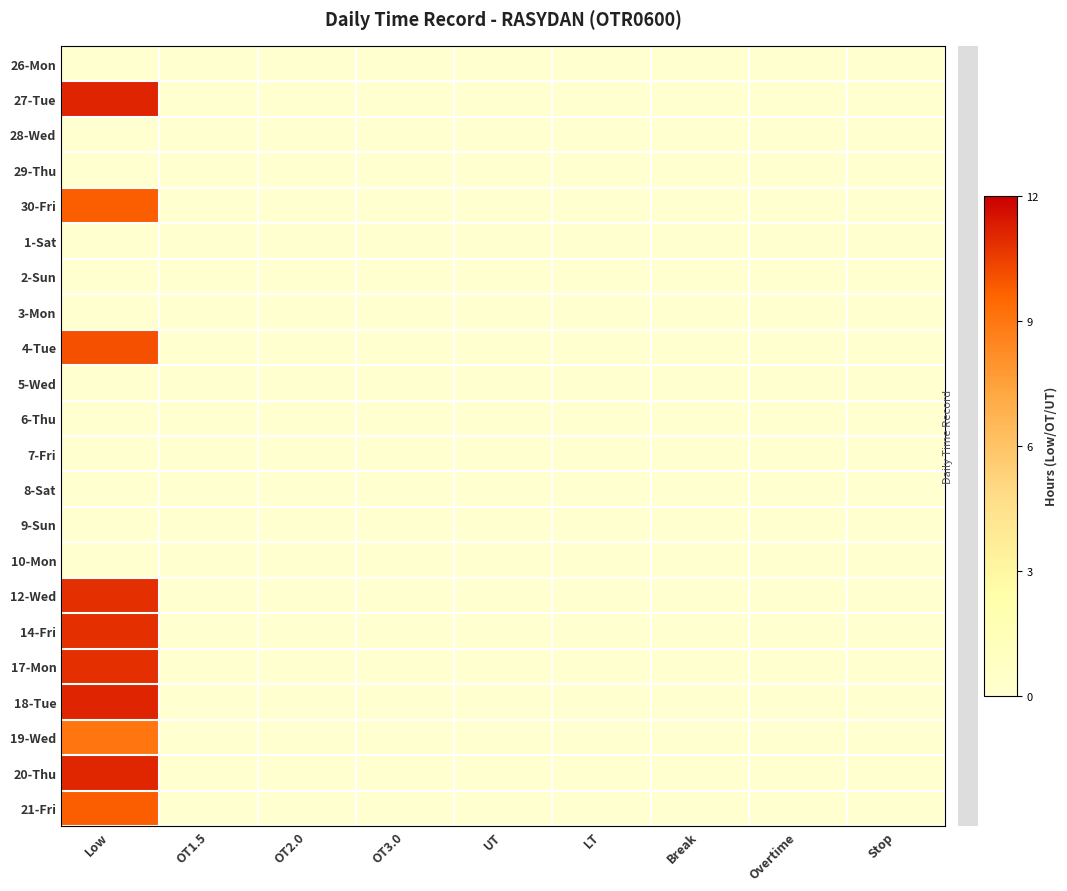

Which series has the largest total across all categories?

27-Tue